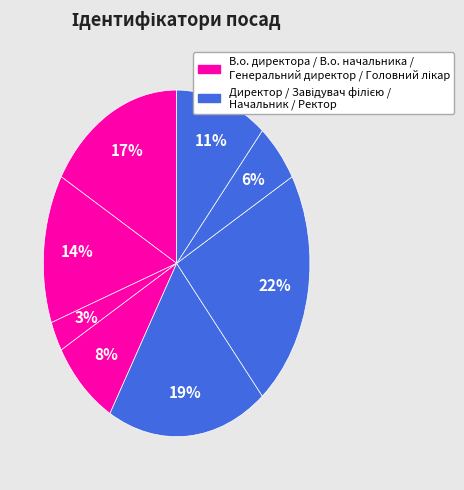

Rank the categories by value from lowest to highest.

Генеральний директор, Начальник, Головний лікар, Ректор, В.о. начальника, В.о. директора, Директор, Завідувач філією